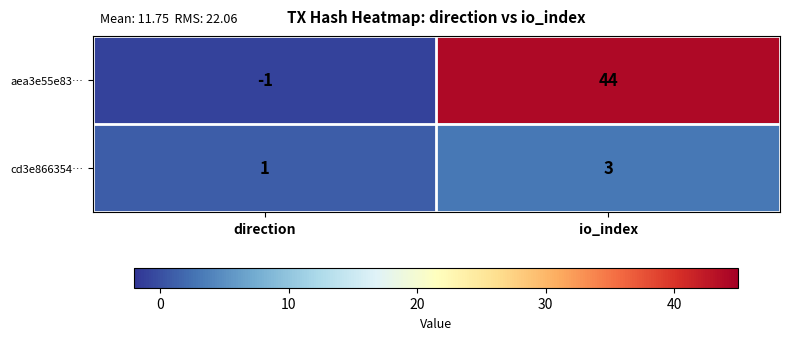

Reading left to right, what are all the values shown in this chart?

aea3e55e83…: direction=-1	io_index=44
cd3e866354…: direction=1	io_index=3